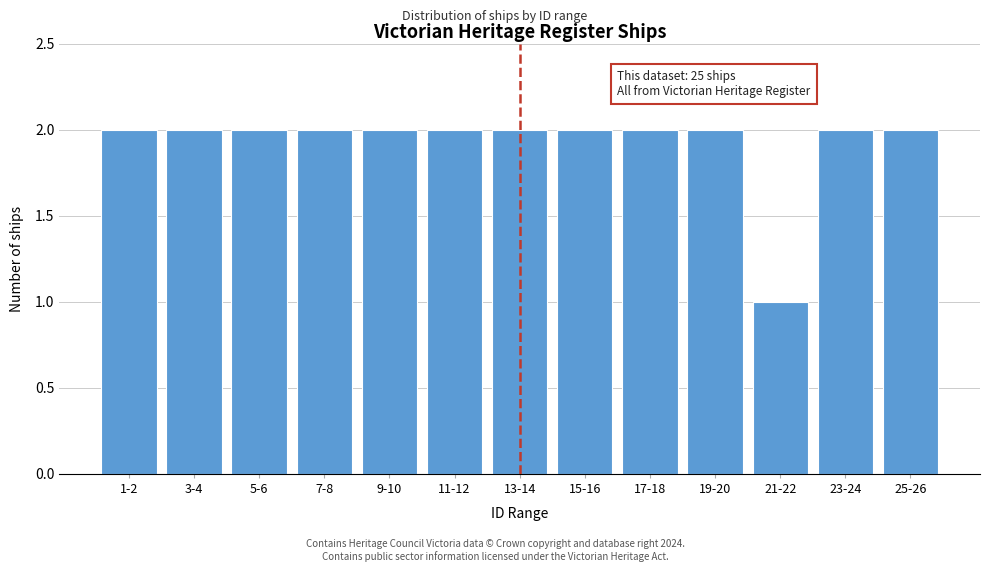

Reading left to right, list all the values displayed in this chart.

2	2	2	2	2	2	2	2	2	2	1	2	2